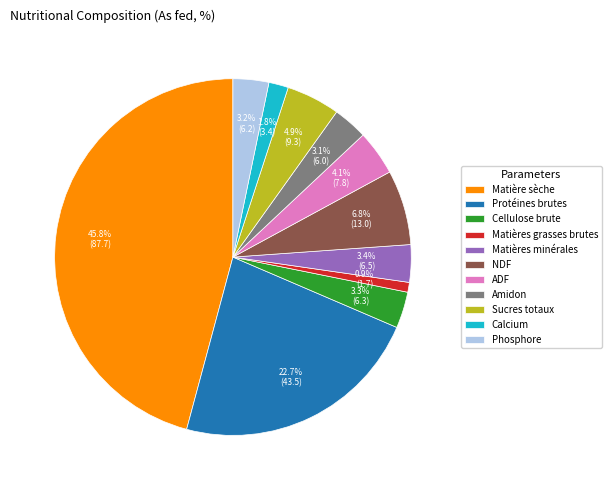

To the nearest percent, what is the difference between the Phosphore and ADF slice percentages?

1%